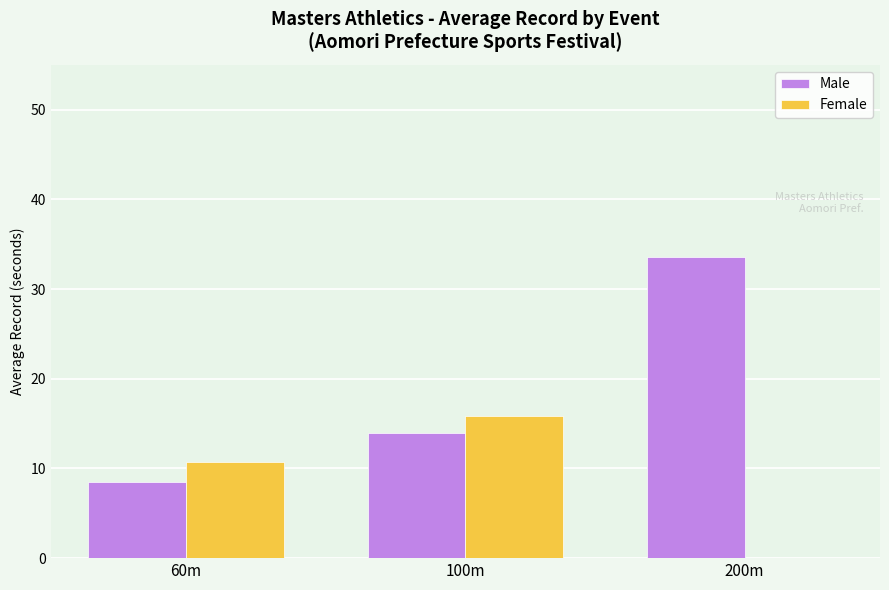

True or false: Female has a value of 14.3 at 60m.

False